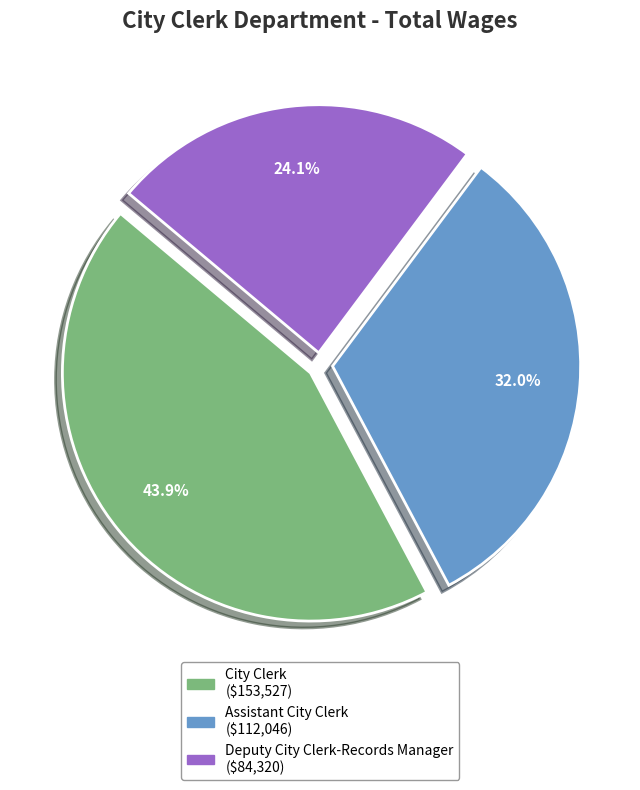

To the nearest percent, what is the difference between the largest and smallest slice percentages?

20%